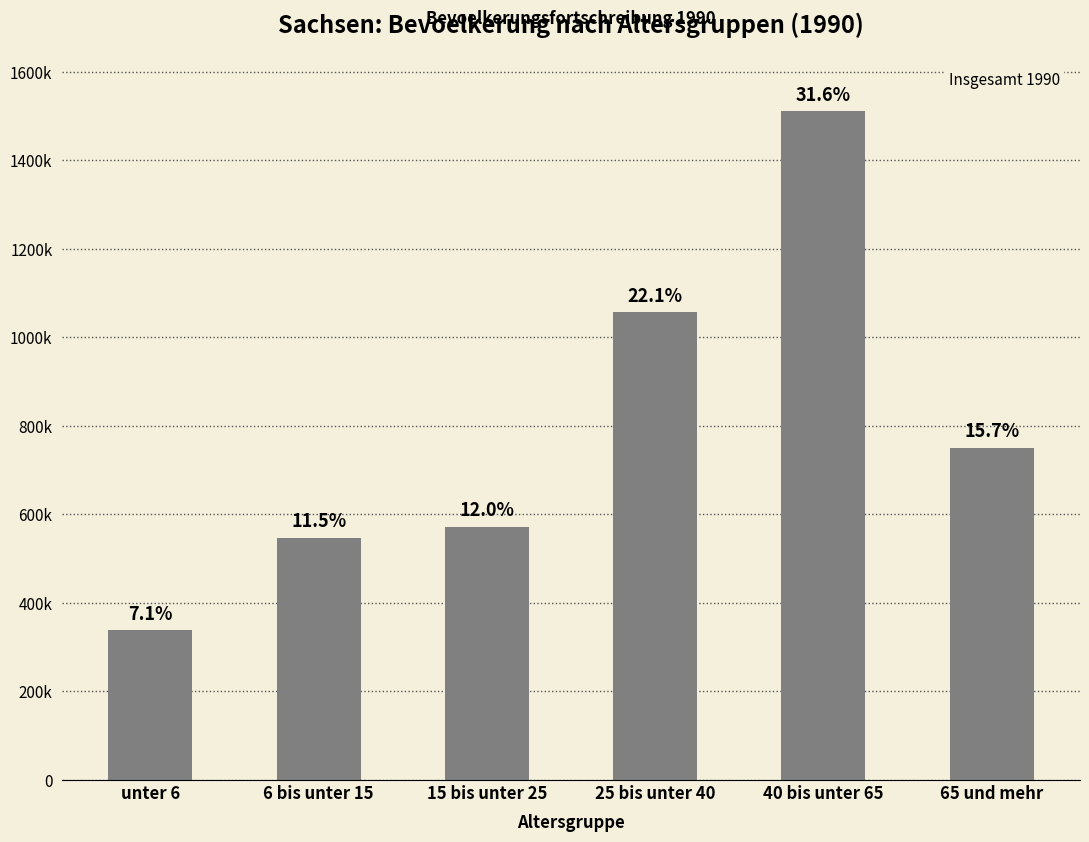

Rank the categories by value from highest to lowest.

40 bis unter 65, 25 bis unter 40, 65 und mehr, 15 bis unter 25, 6 bis unter 15, unter 6